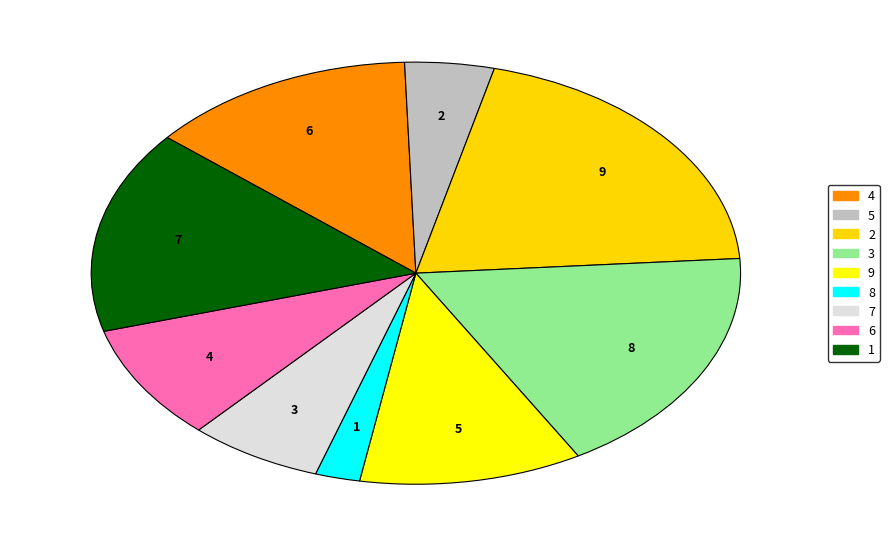

The 5 slice represents 1% of the pie. True or false?

False